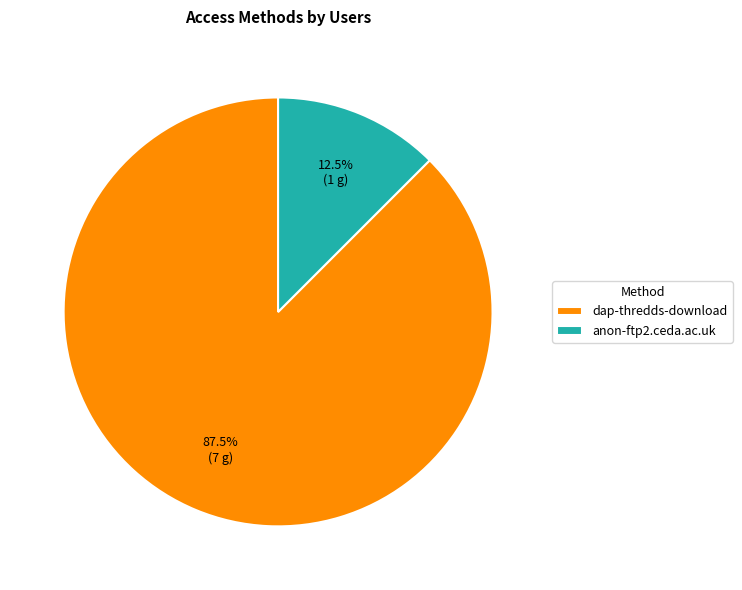

Approximately how many times larger is the value at dap-thredds-download compared to anon-ftp2.ceda.ac.uk?

7.0